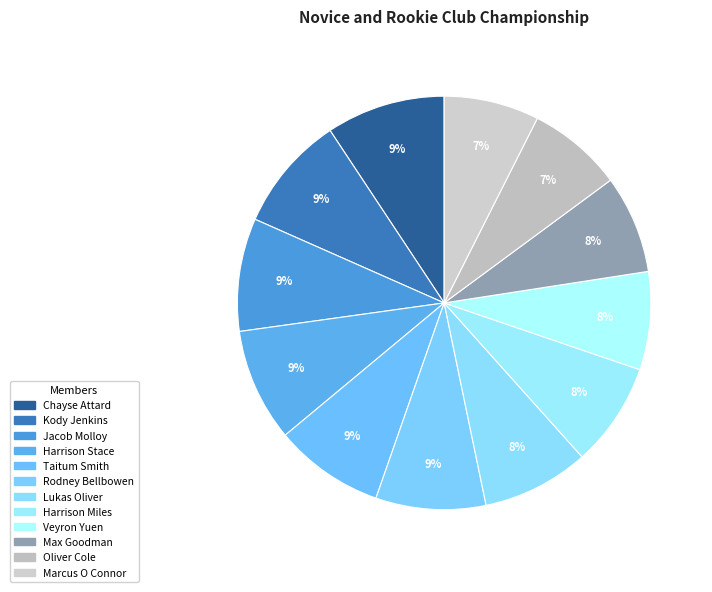

To the nearest percent, what is the combined percentage of Marcus O Connor and Harrison Stace?

16%